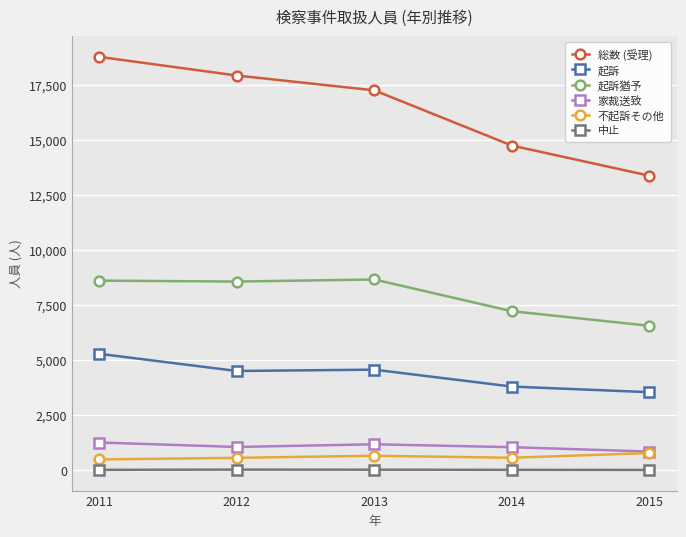

Between 2011 and 2014, which series saw the biggest shift?

総数 (受理)